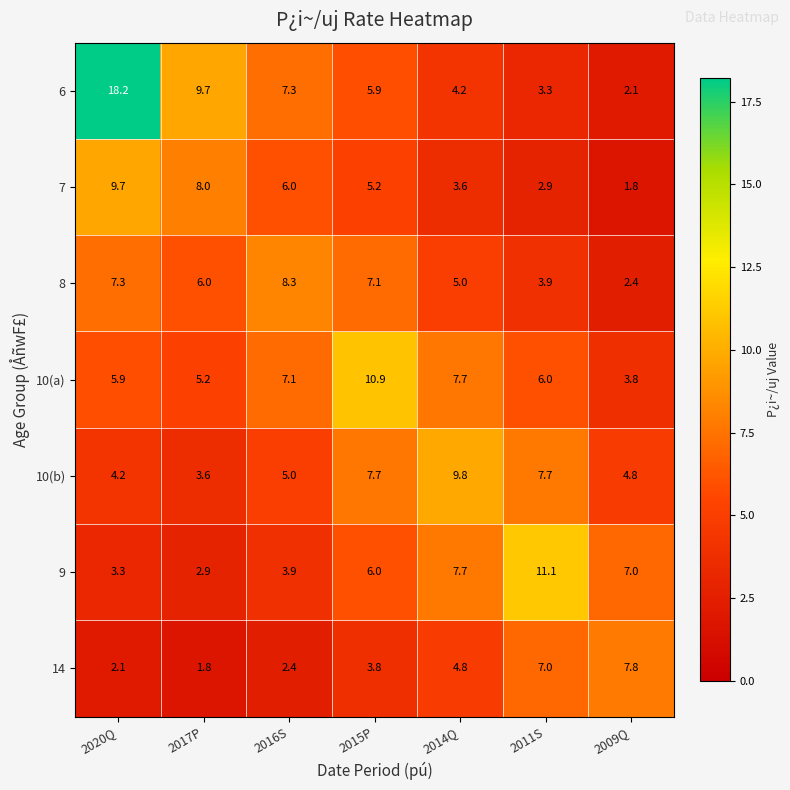

What is the lowest value of the 6 series?

2.1